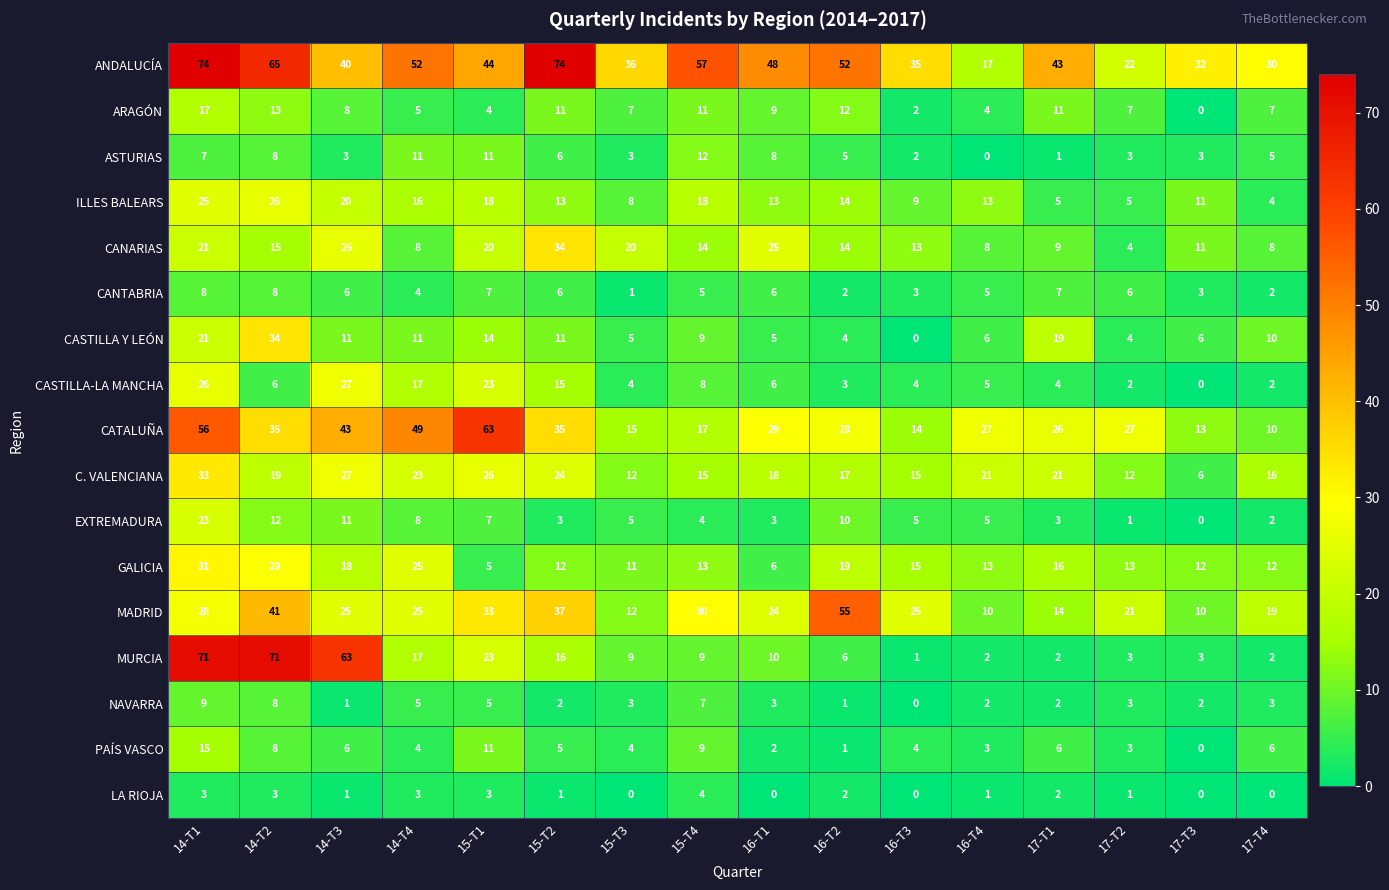

How many positive values does the CASTILLA Y LEÓN series have?

15